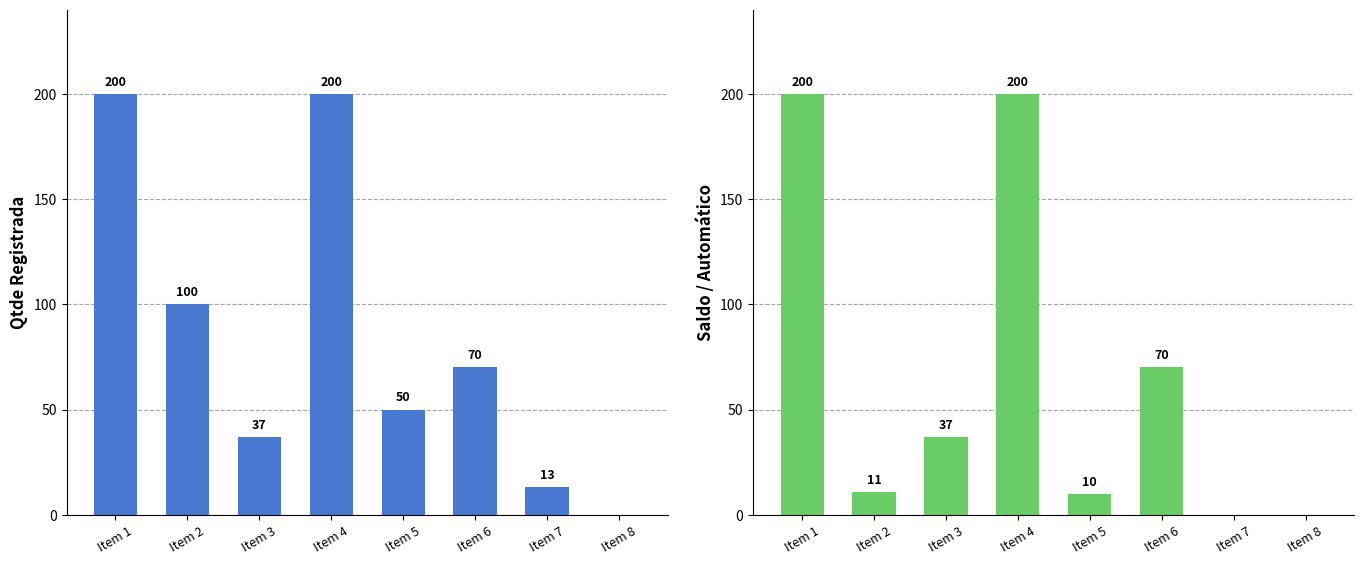

Count the number of data series in this chart.

2